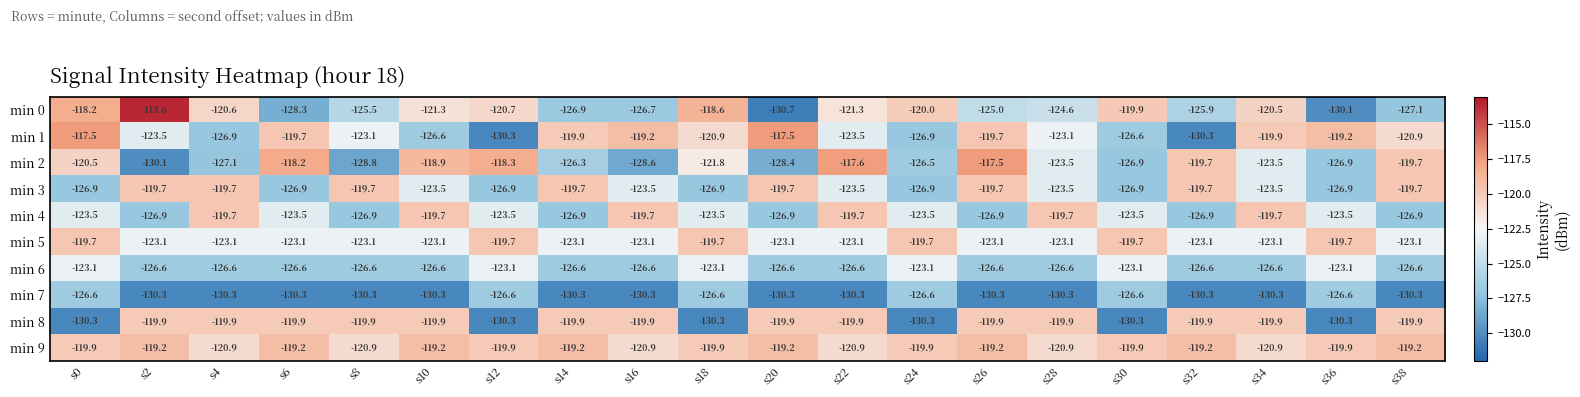

Which series has the largest total across all categories?

min 9